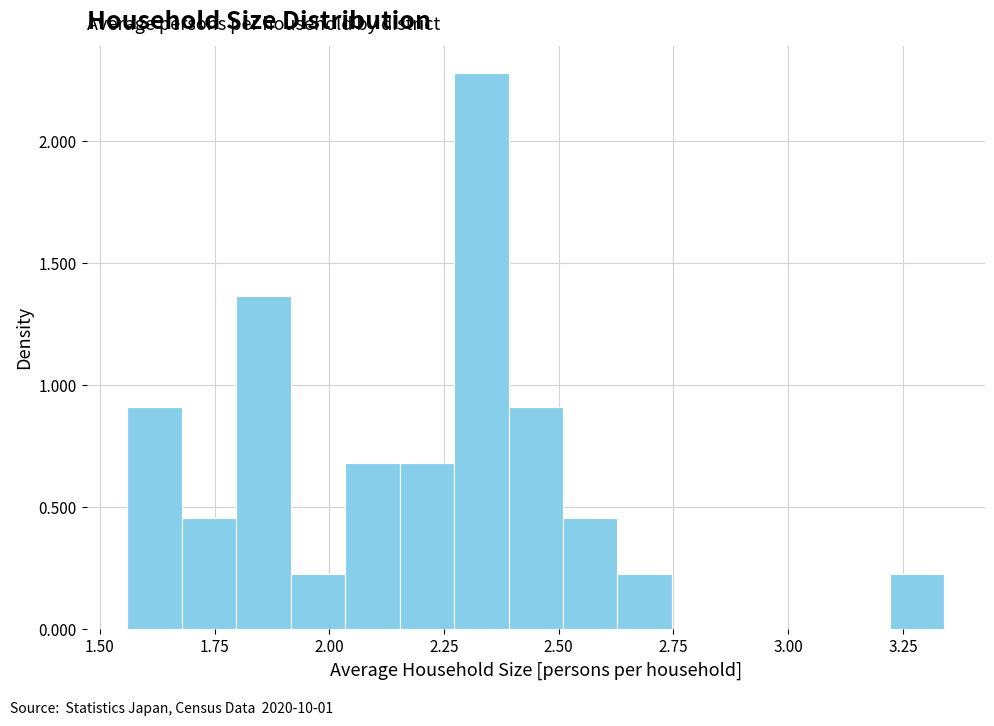

Read against the x-axis, roughly where is the centre of the tallest bar?

2.35